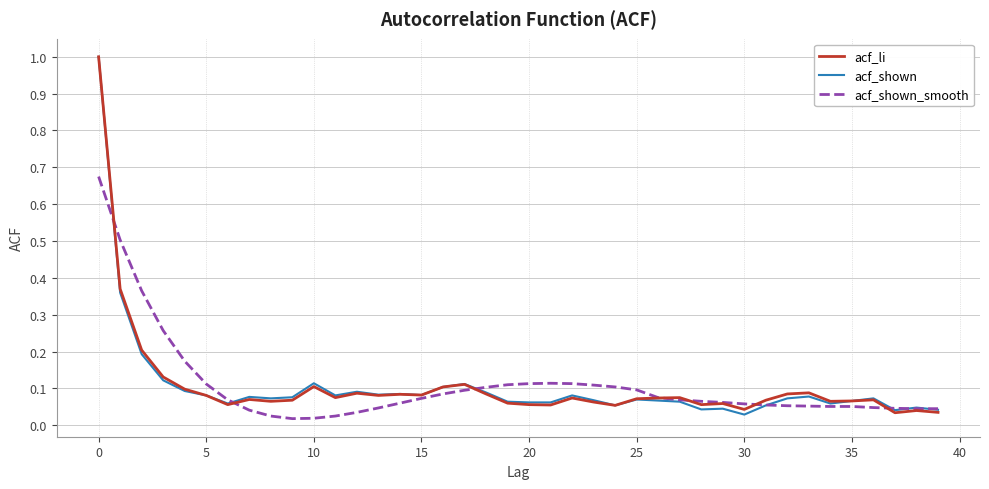

Is this an area chart (filled region under the line)?

No